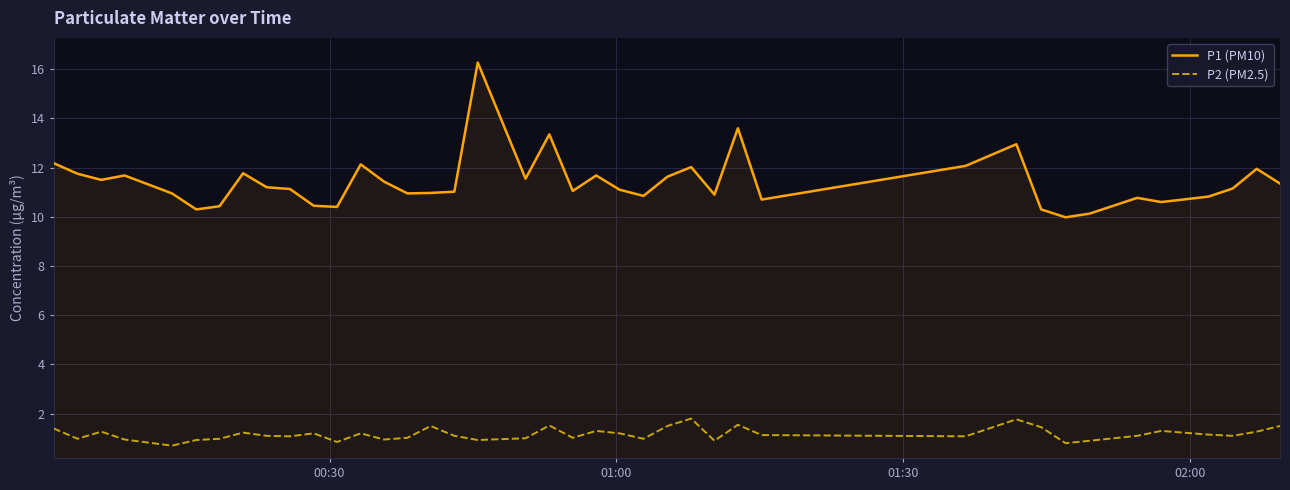

What is the sum of all P1 (PM10) values?

457.0